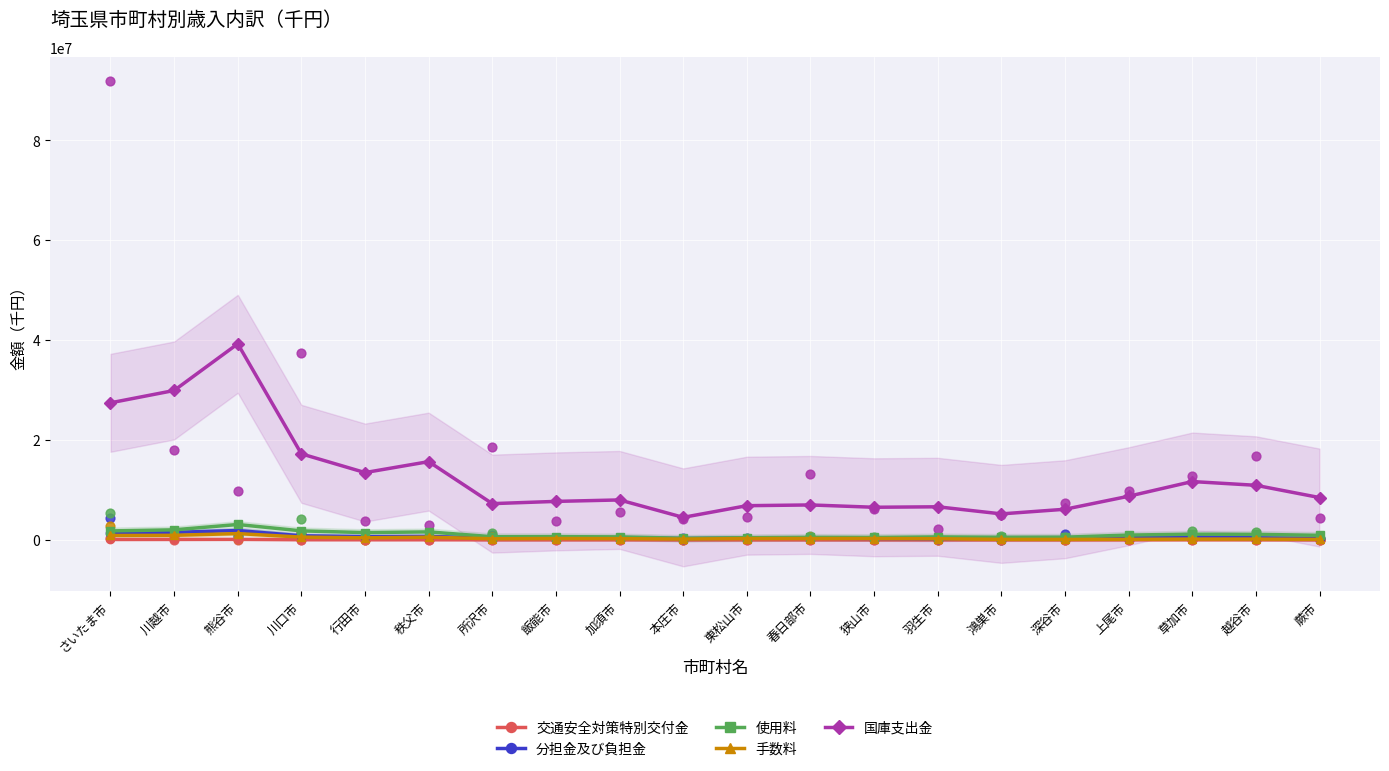

What is the total value across all series at 蕨市?

9849698.5